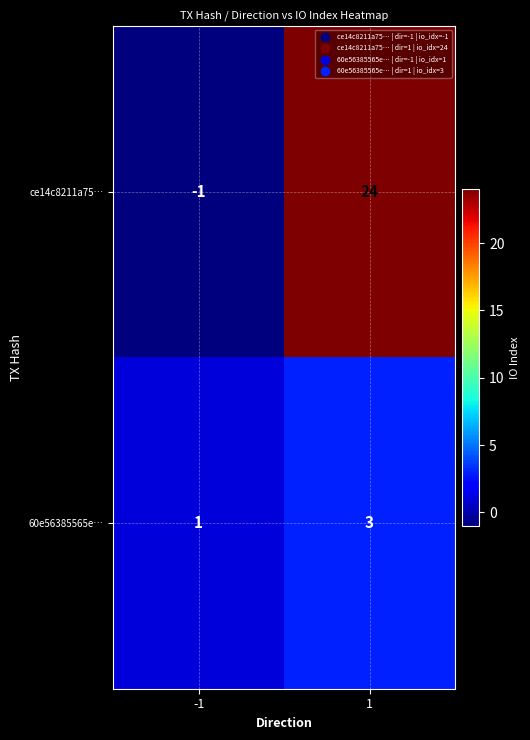

What is the difference between the highest and lowest values at 1?

21